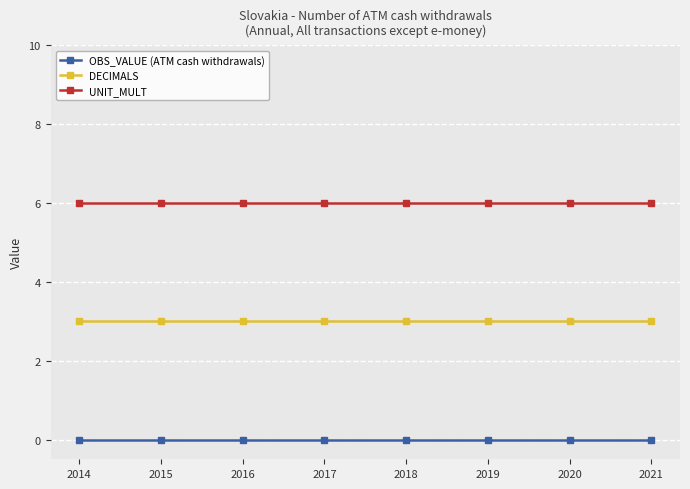

What is the value of the UNIT_MULT point at the 5th from the left?

6